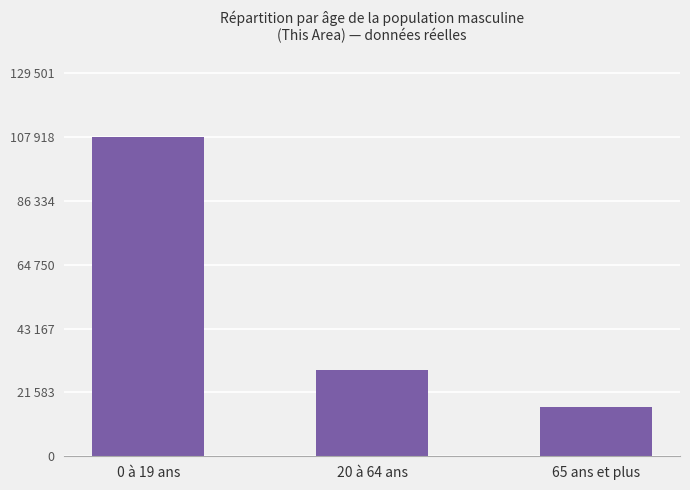

Does the chart contain any negative values?

No